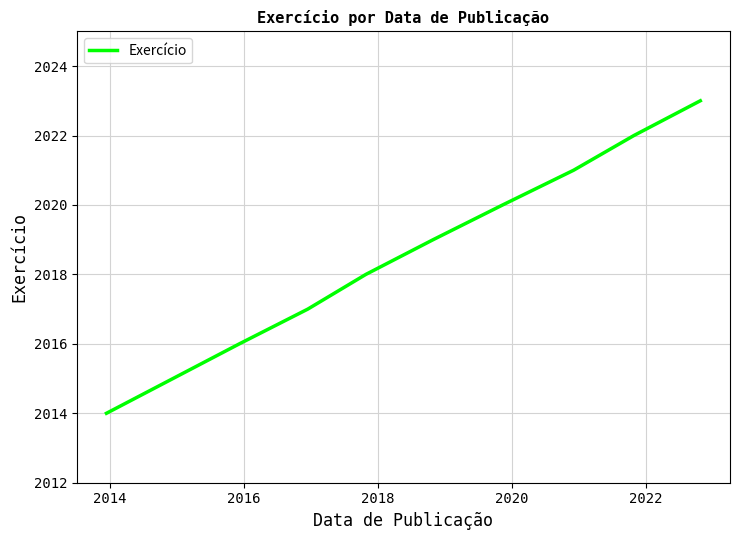

What is the difference between the maximum and minimum values?

9